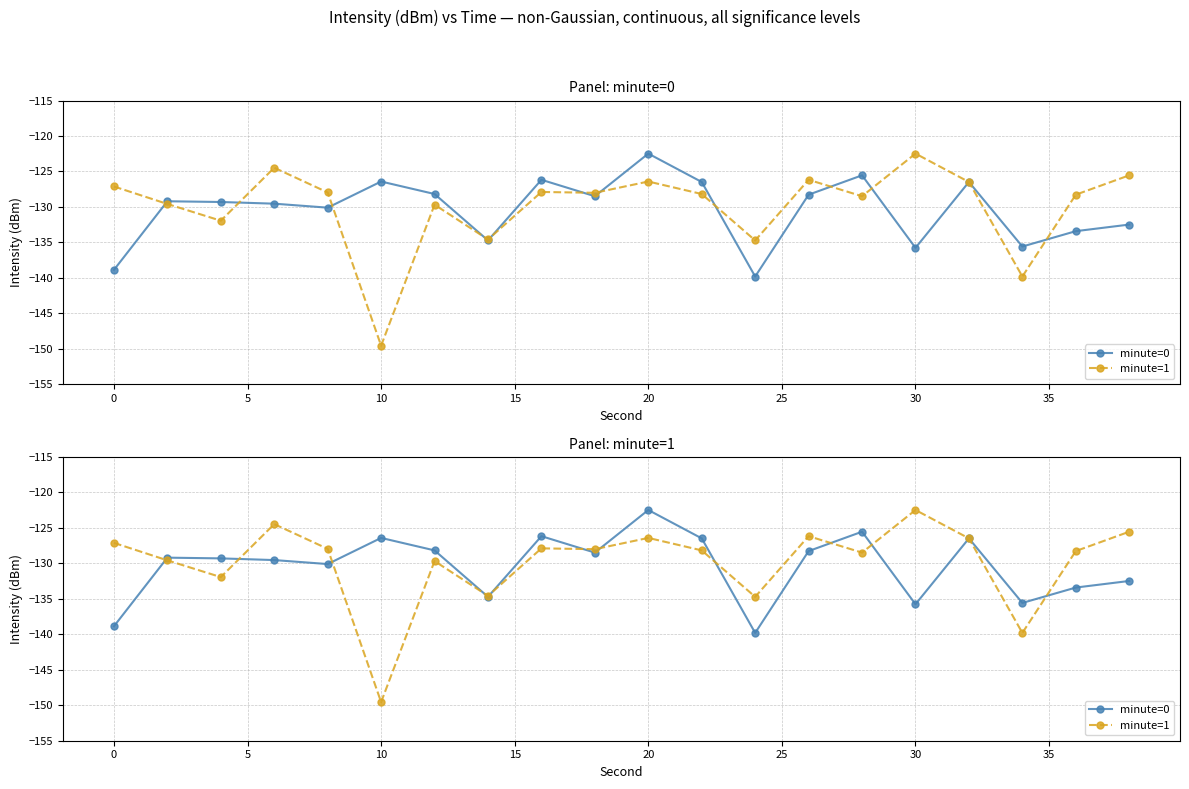

What is the smallest value displayed?

-149.6